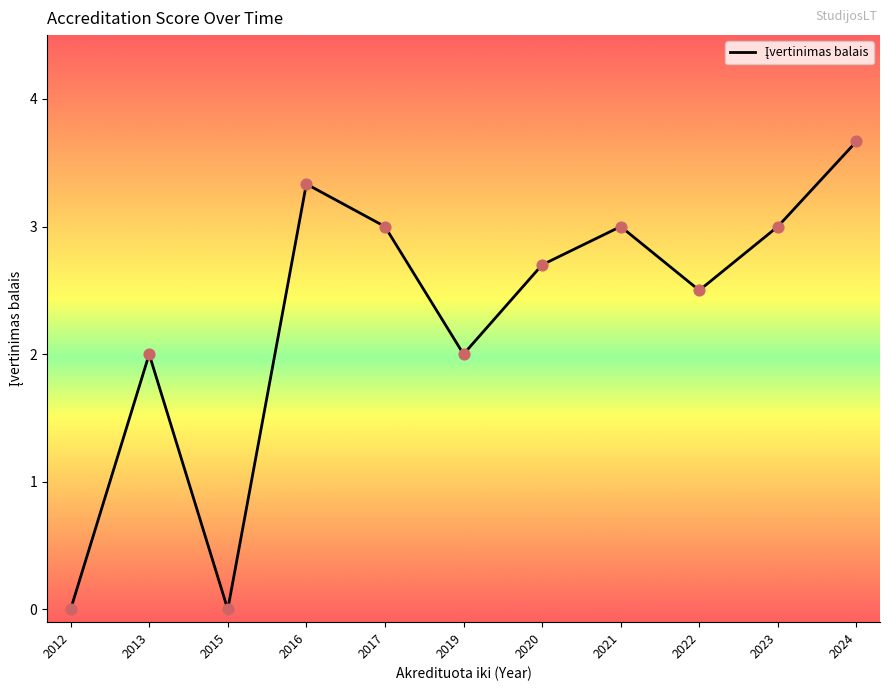

Between 2017 and 2024, which is larger?

2024